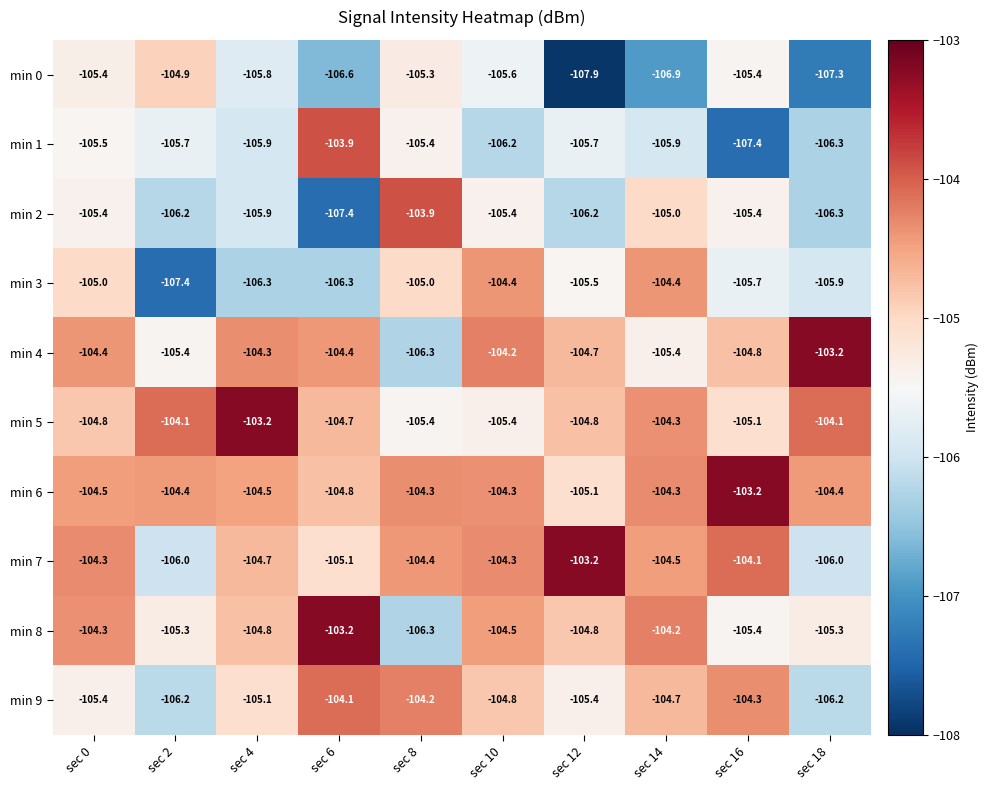

What is the difference between the min 3 values at sec 12 and sec 10?

1.1